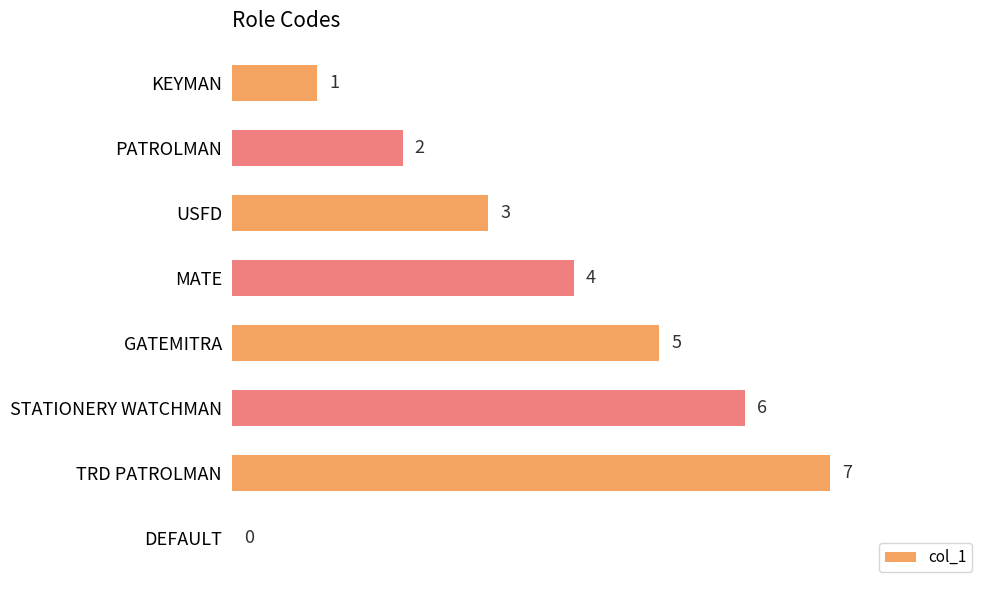

Is it true that the value at TRD PATROLMAN is 7?

True